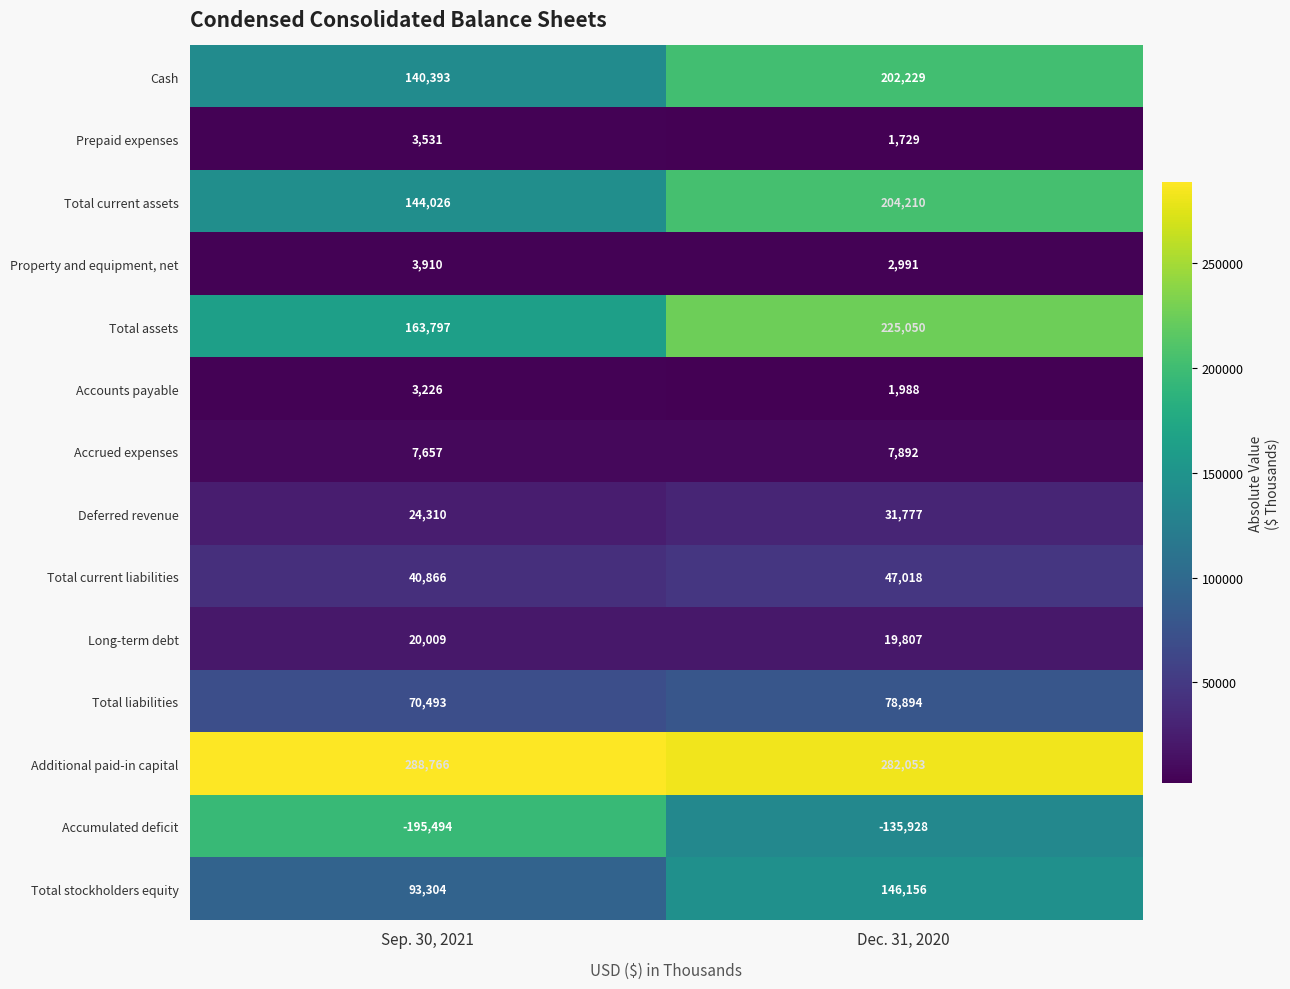

What is the average value of the Total liabilities series?

74694